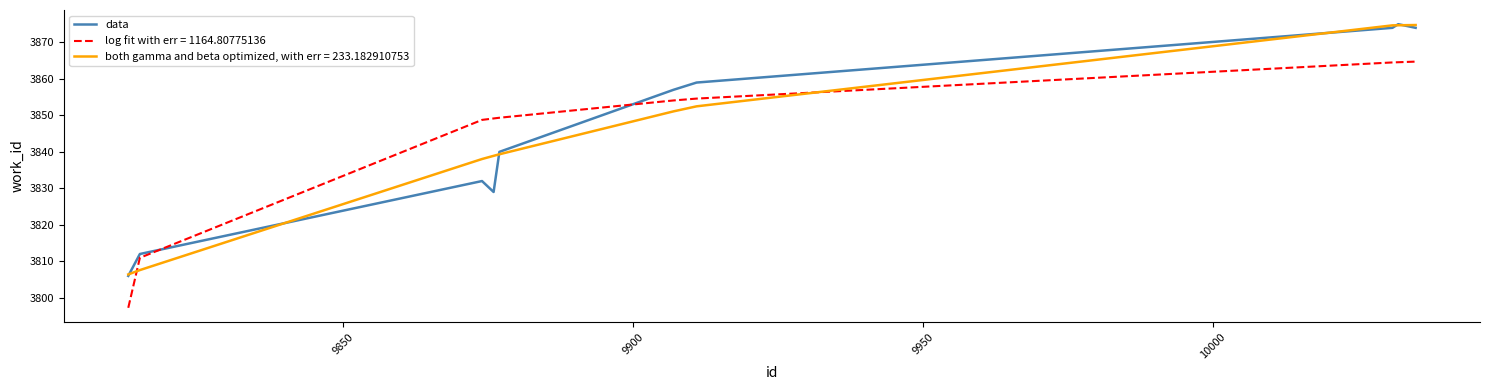

What is the minimum value shown in the chart?

3797.3